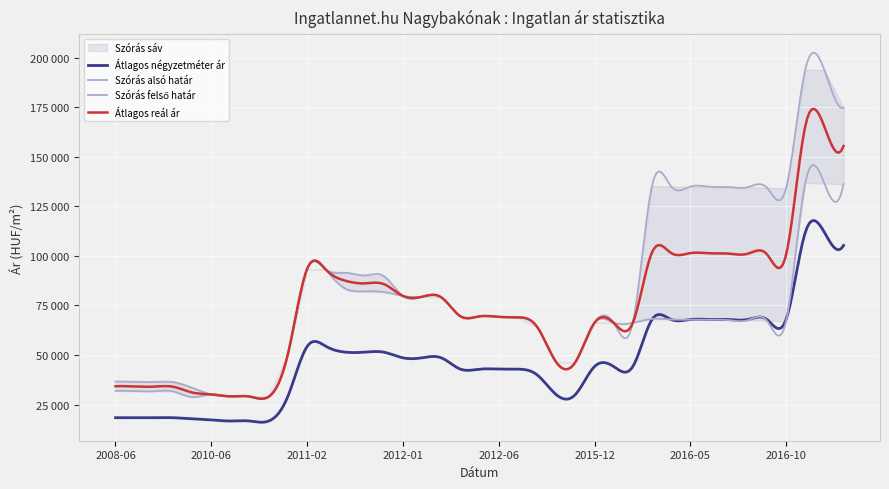

Where is the first local minimum for Szórás alsó határ?

2010-05